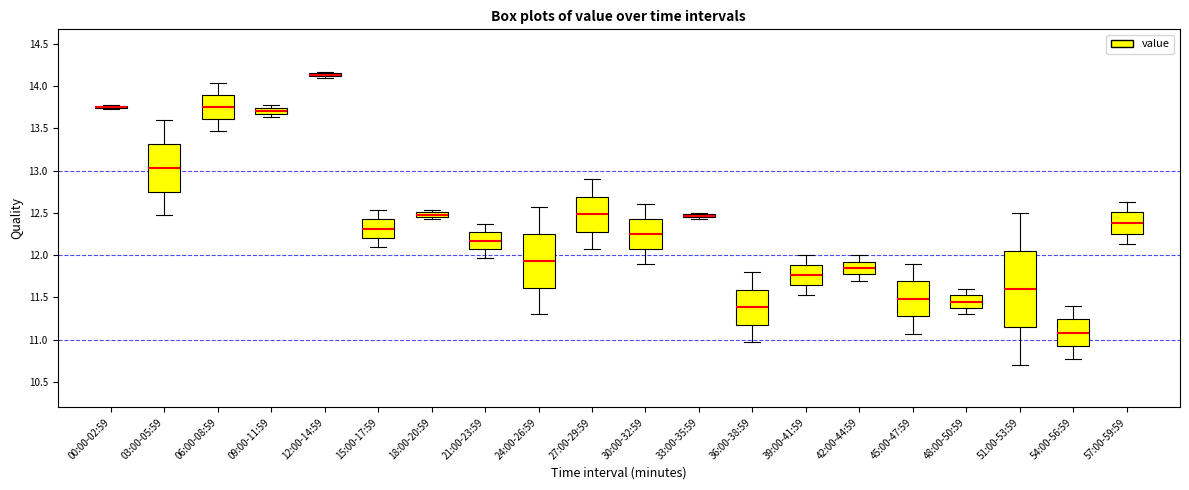

Which box is the tallest, from its lower edge to its upper edge?

51:00-53:59